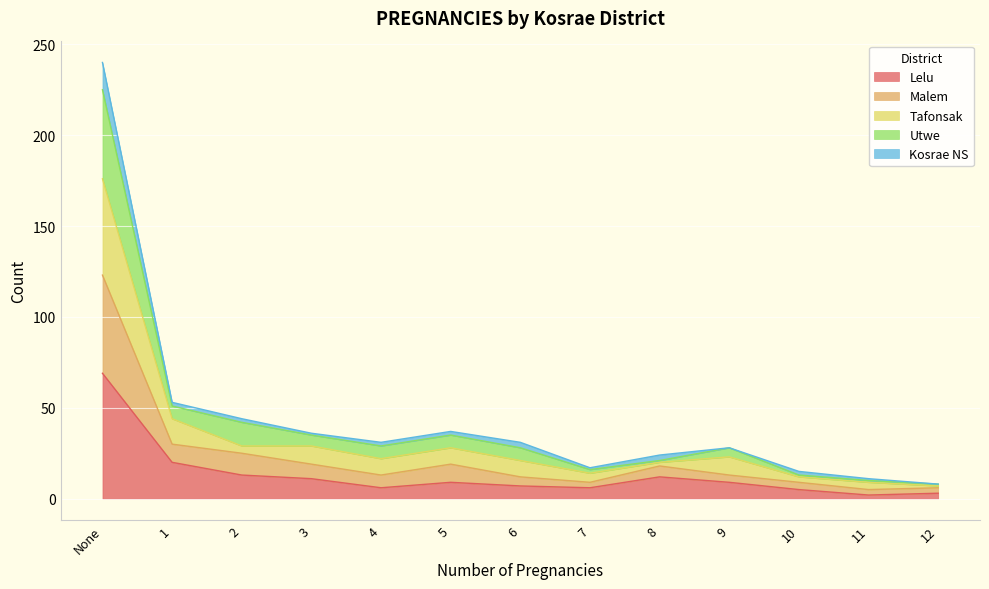

What is the highest value of the Lelu series?

69